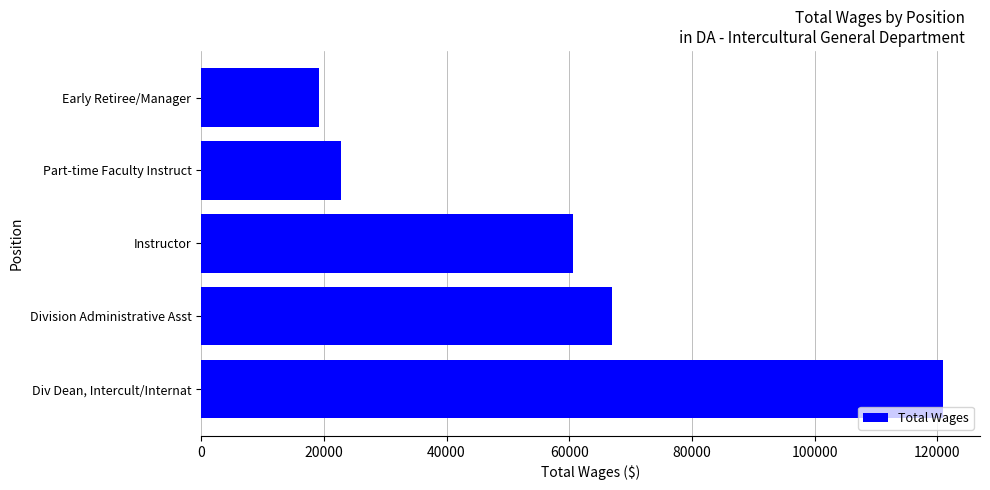

Approximately how many times larger is the value at Division Administrative Asst compared to Early Retiree/Manager?

3.5